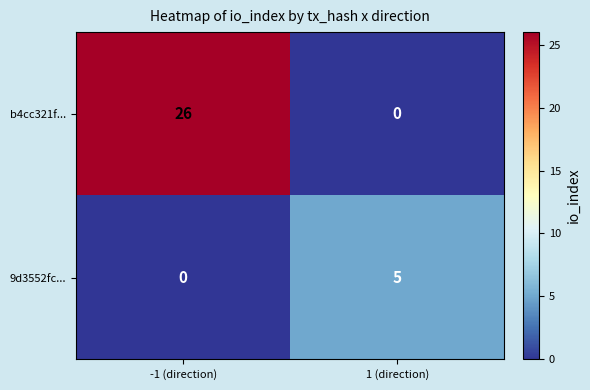

The value of b4cc321f... at -1 (direction) is 26. True or false?

True